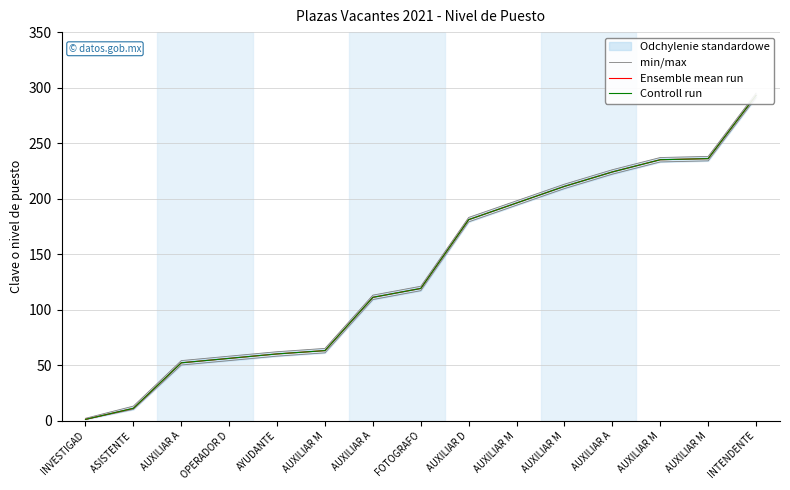

Does the chart have visible grid lines?

Yes